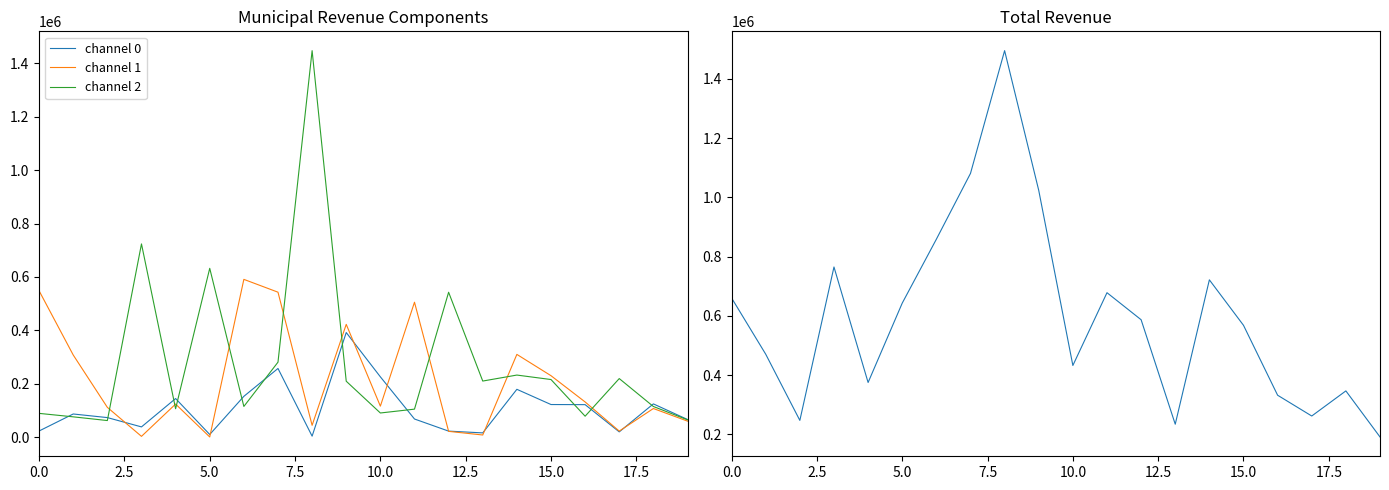

What is the sum of all channel 0 values?

2146825.2